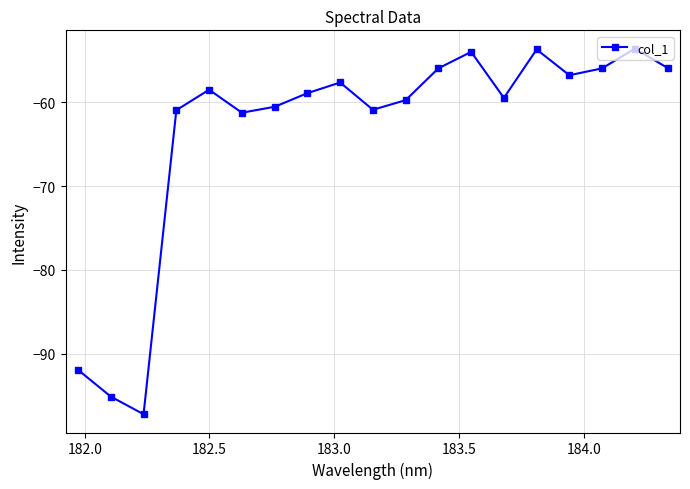

How many points are lower than both their immediate neighbors (excluding endpoints)?

5